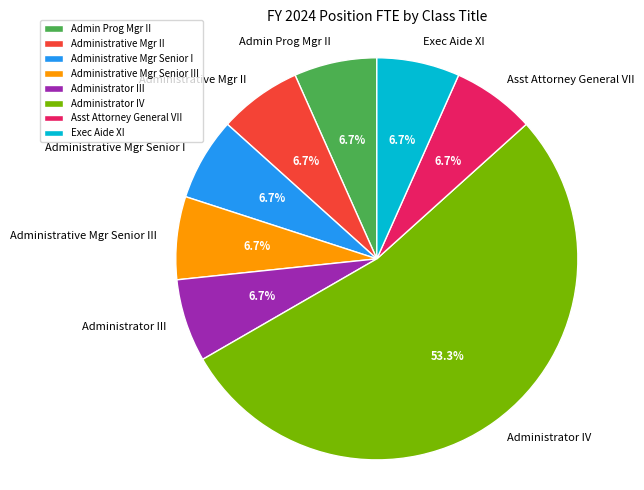

Which slice represents more than half of the pie?

Administrator IV